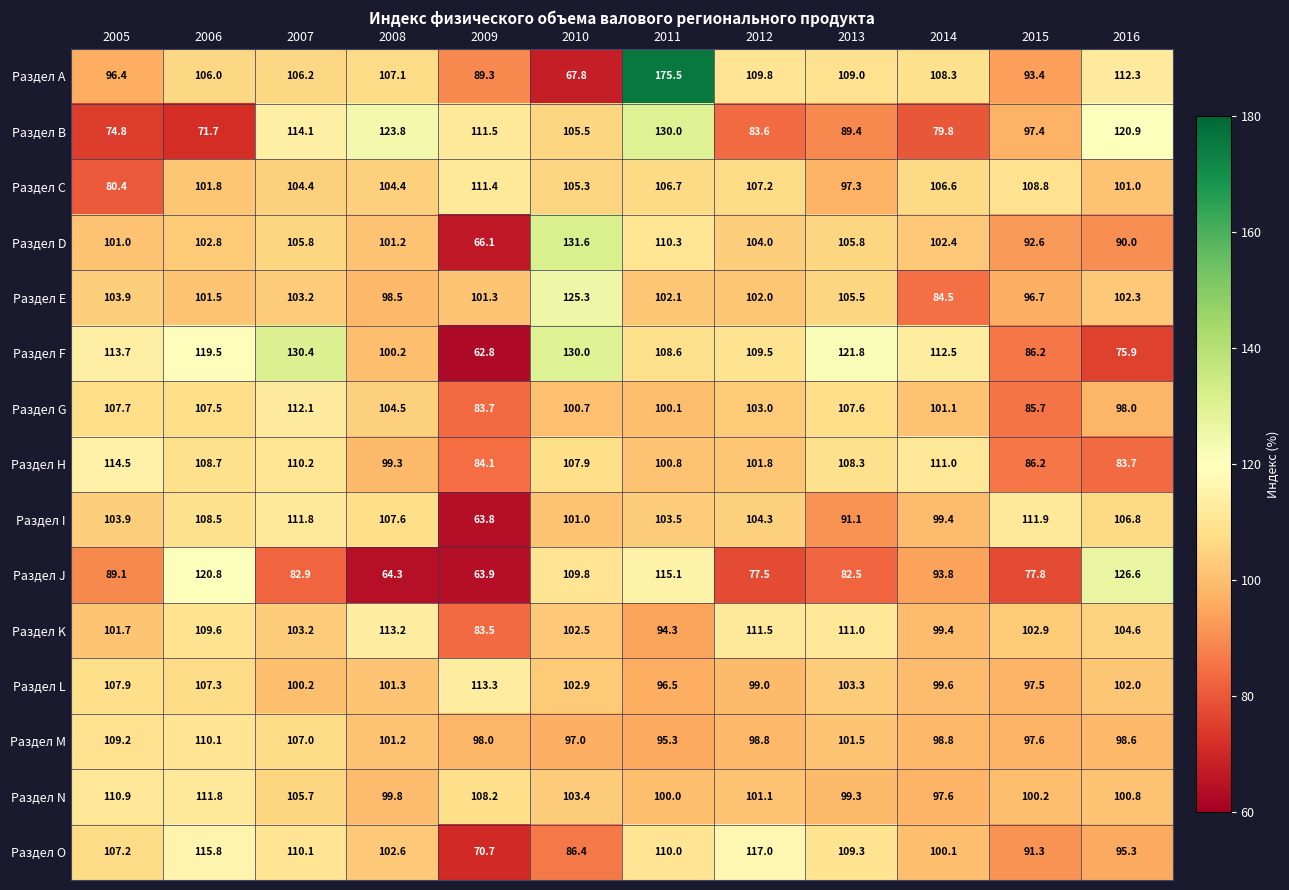

What is the average value of the Раздел M series?

101.1